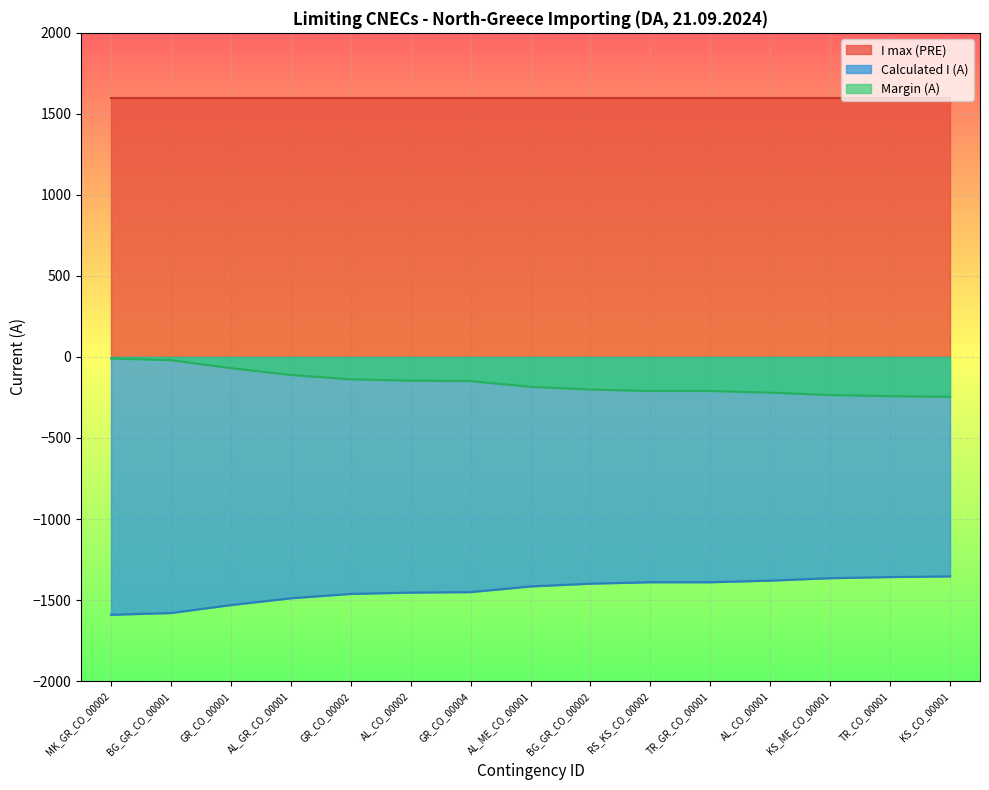

What is the difference between the maximum and second lowest values?

226